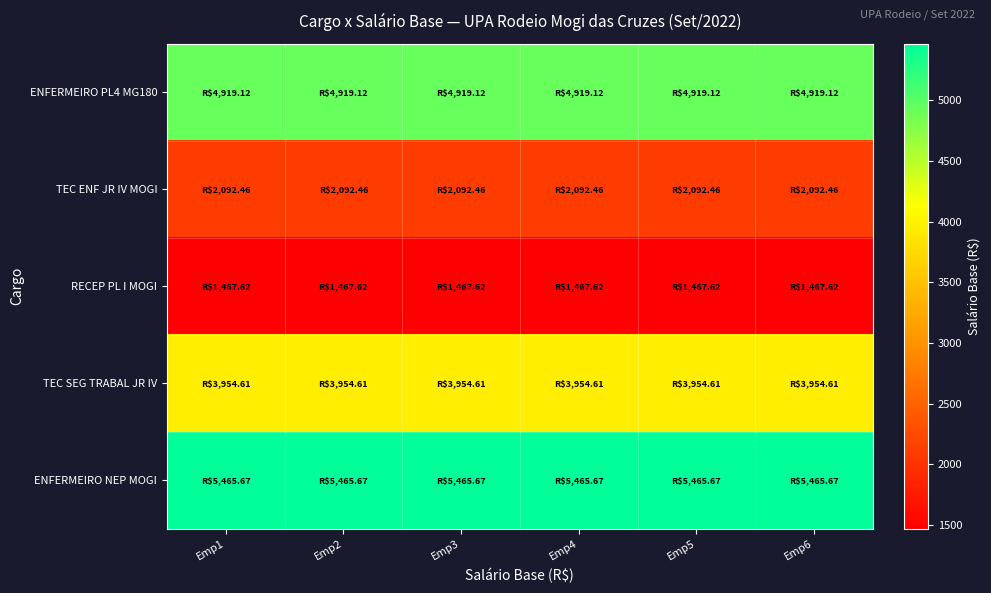

At how many categories does at least one series exceed 3725?

6